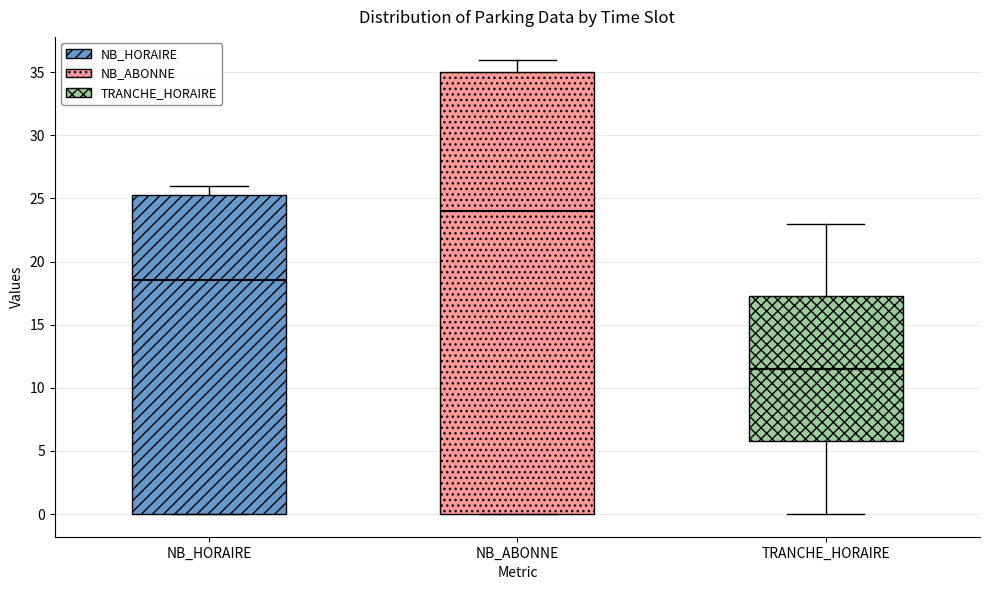

Which box's median line is the highest?

NB_ABONNE